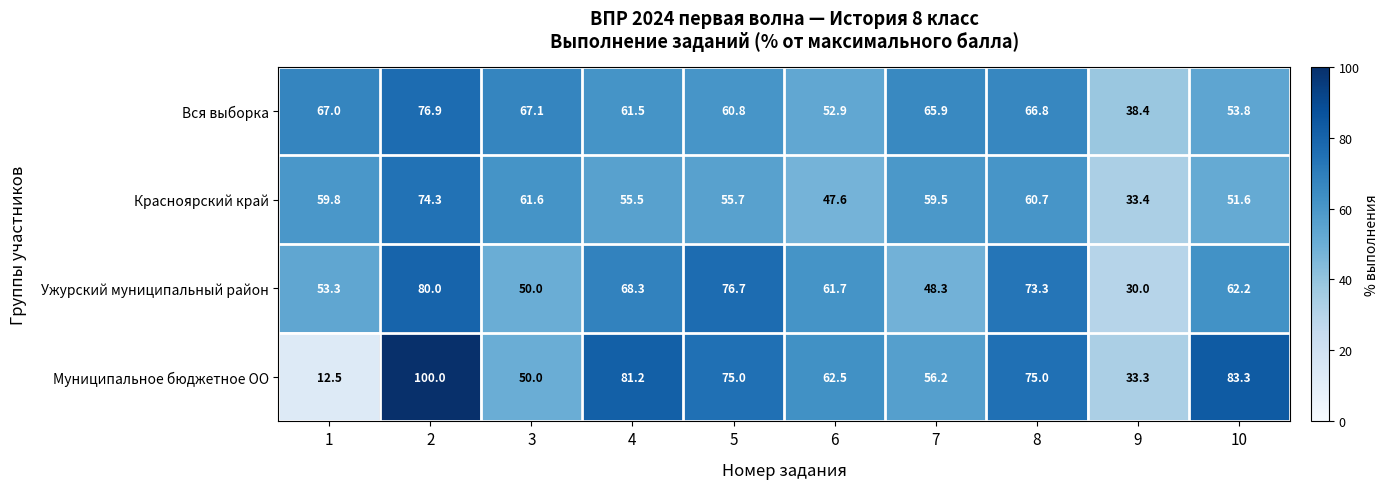

At how many categories does at least one series exceed 89?

1